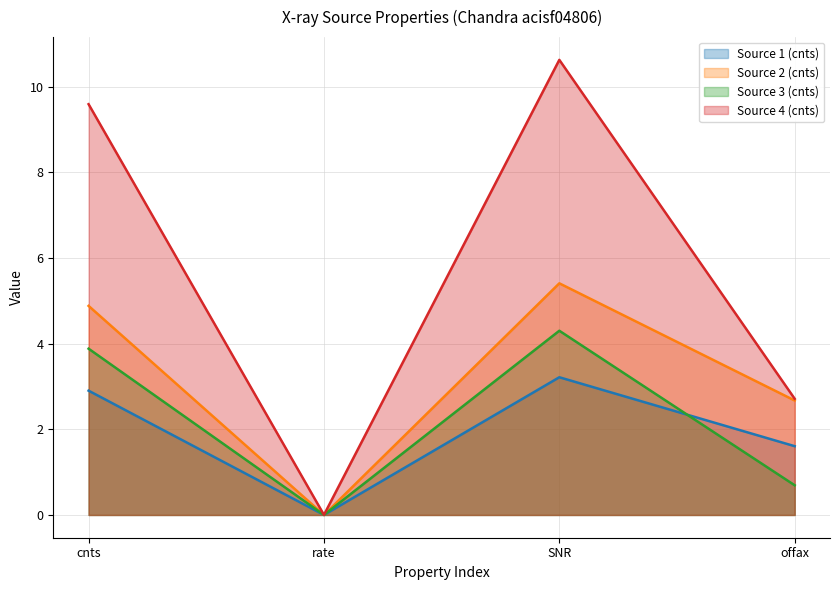

At which label is Source 1 (cnts) closest to 1?

offax